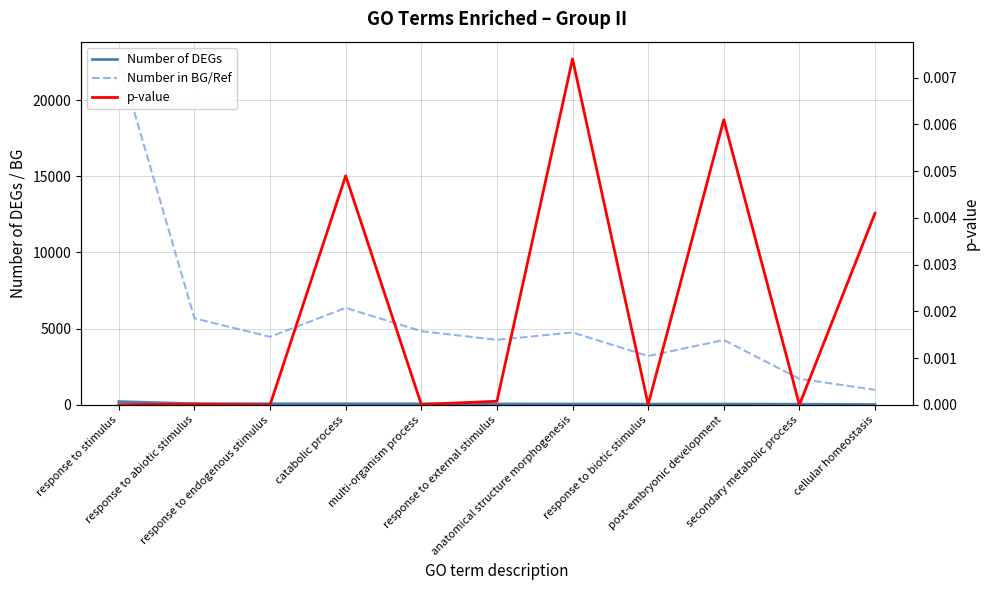

Does the chart display data point markers on the line(s)?

No